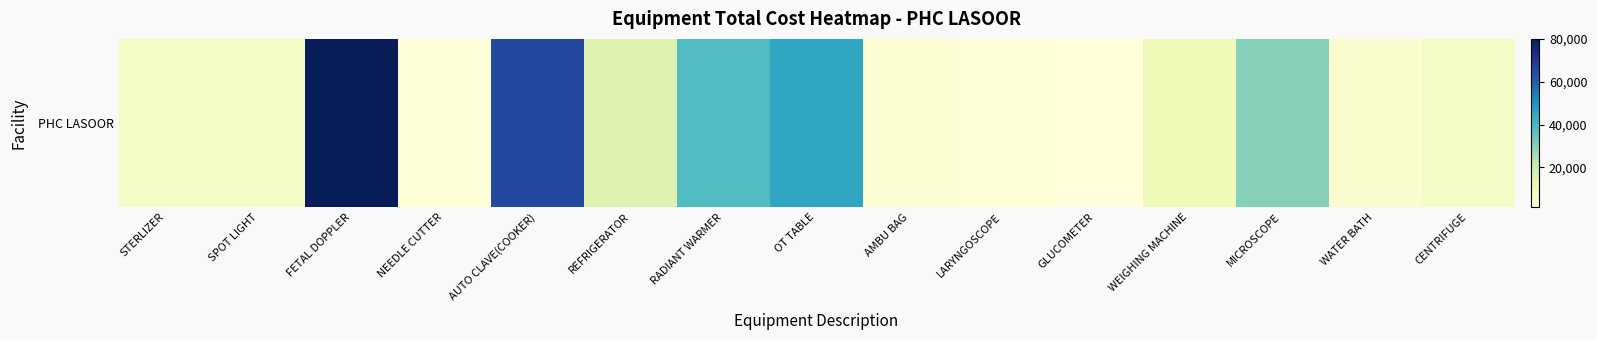

Rank the categories by value from highest to lowest.

FETAL DOPPLER, AUTO CLAVE(COOKER), OT TABLE, RADIANT WARMER, MICROSCOPE, REFRIGERATOR, WEIGHING MACHINE, STERLIZER, SPOT LIGHT, CENTRIFUGE, WATER BATH, AMBU BAG, NEEDLE CUTTER, LARYNGOSCOPE, GLUCOMETER